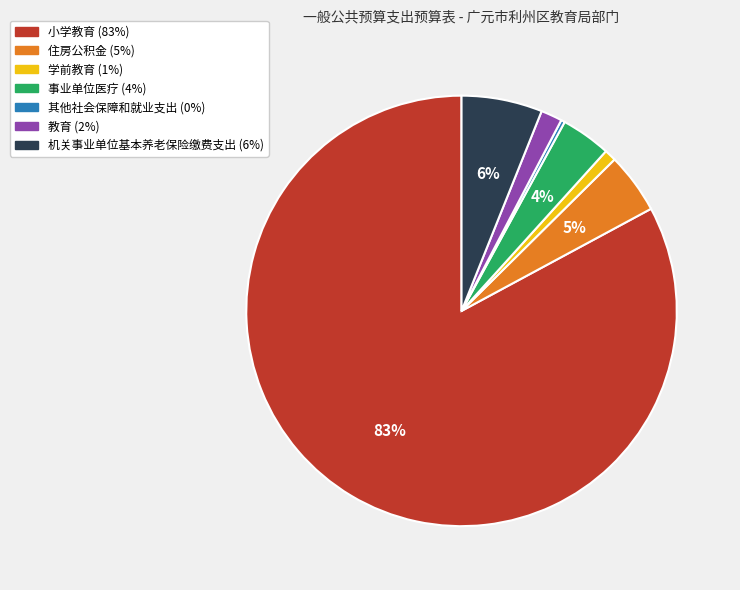

Which slice is the largest?

小学教育